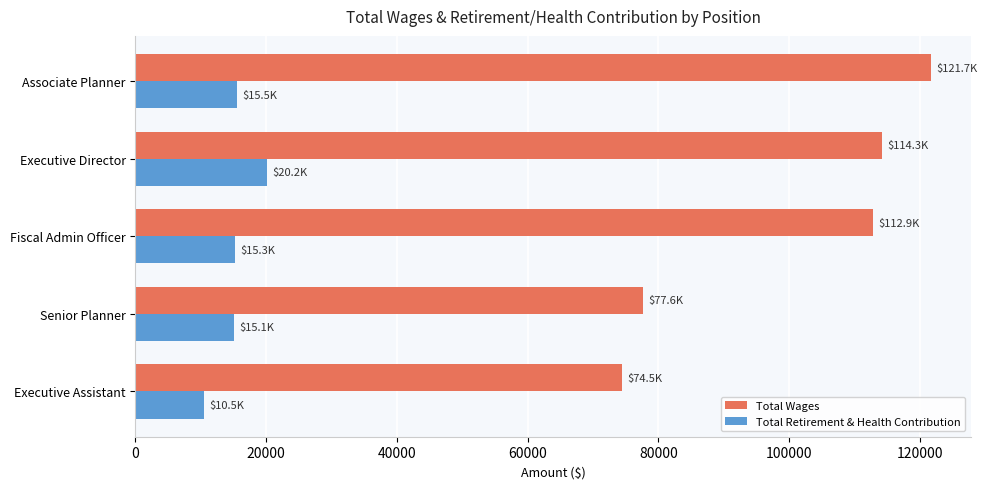

At how many categories does at least one series exceed 117995?

1